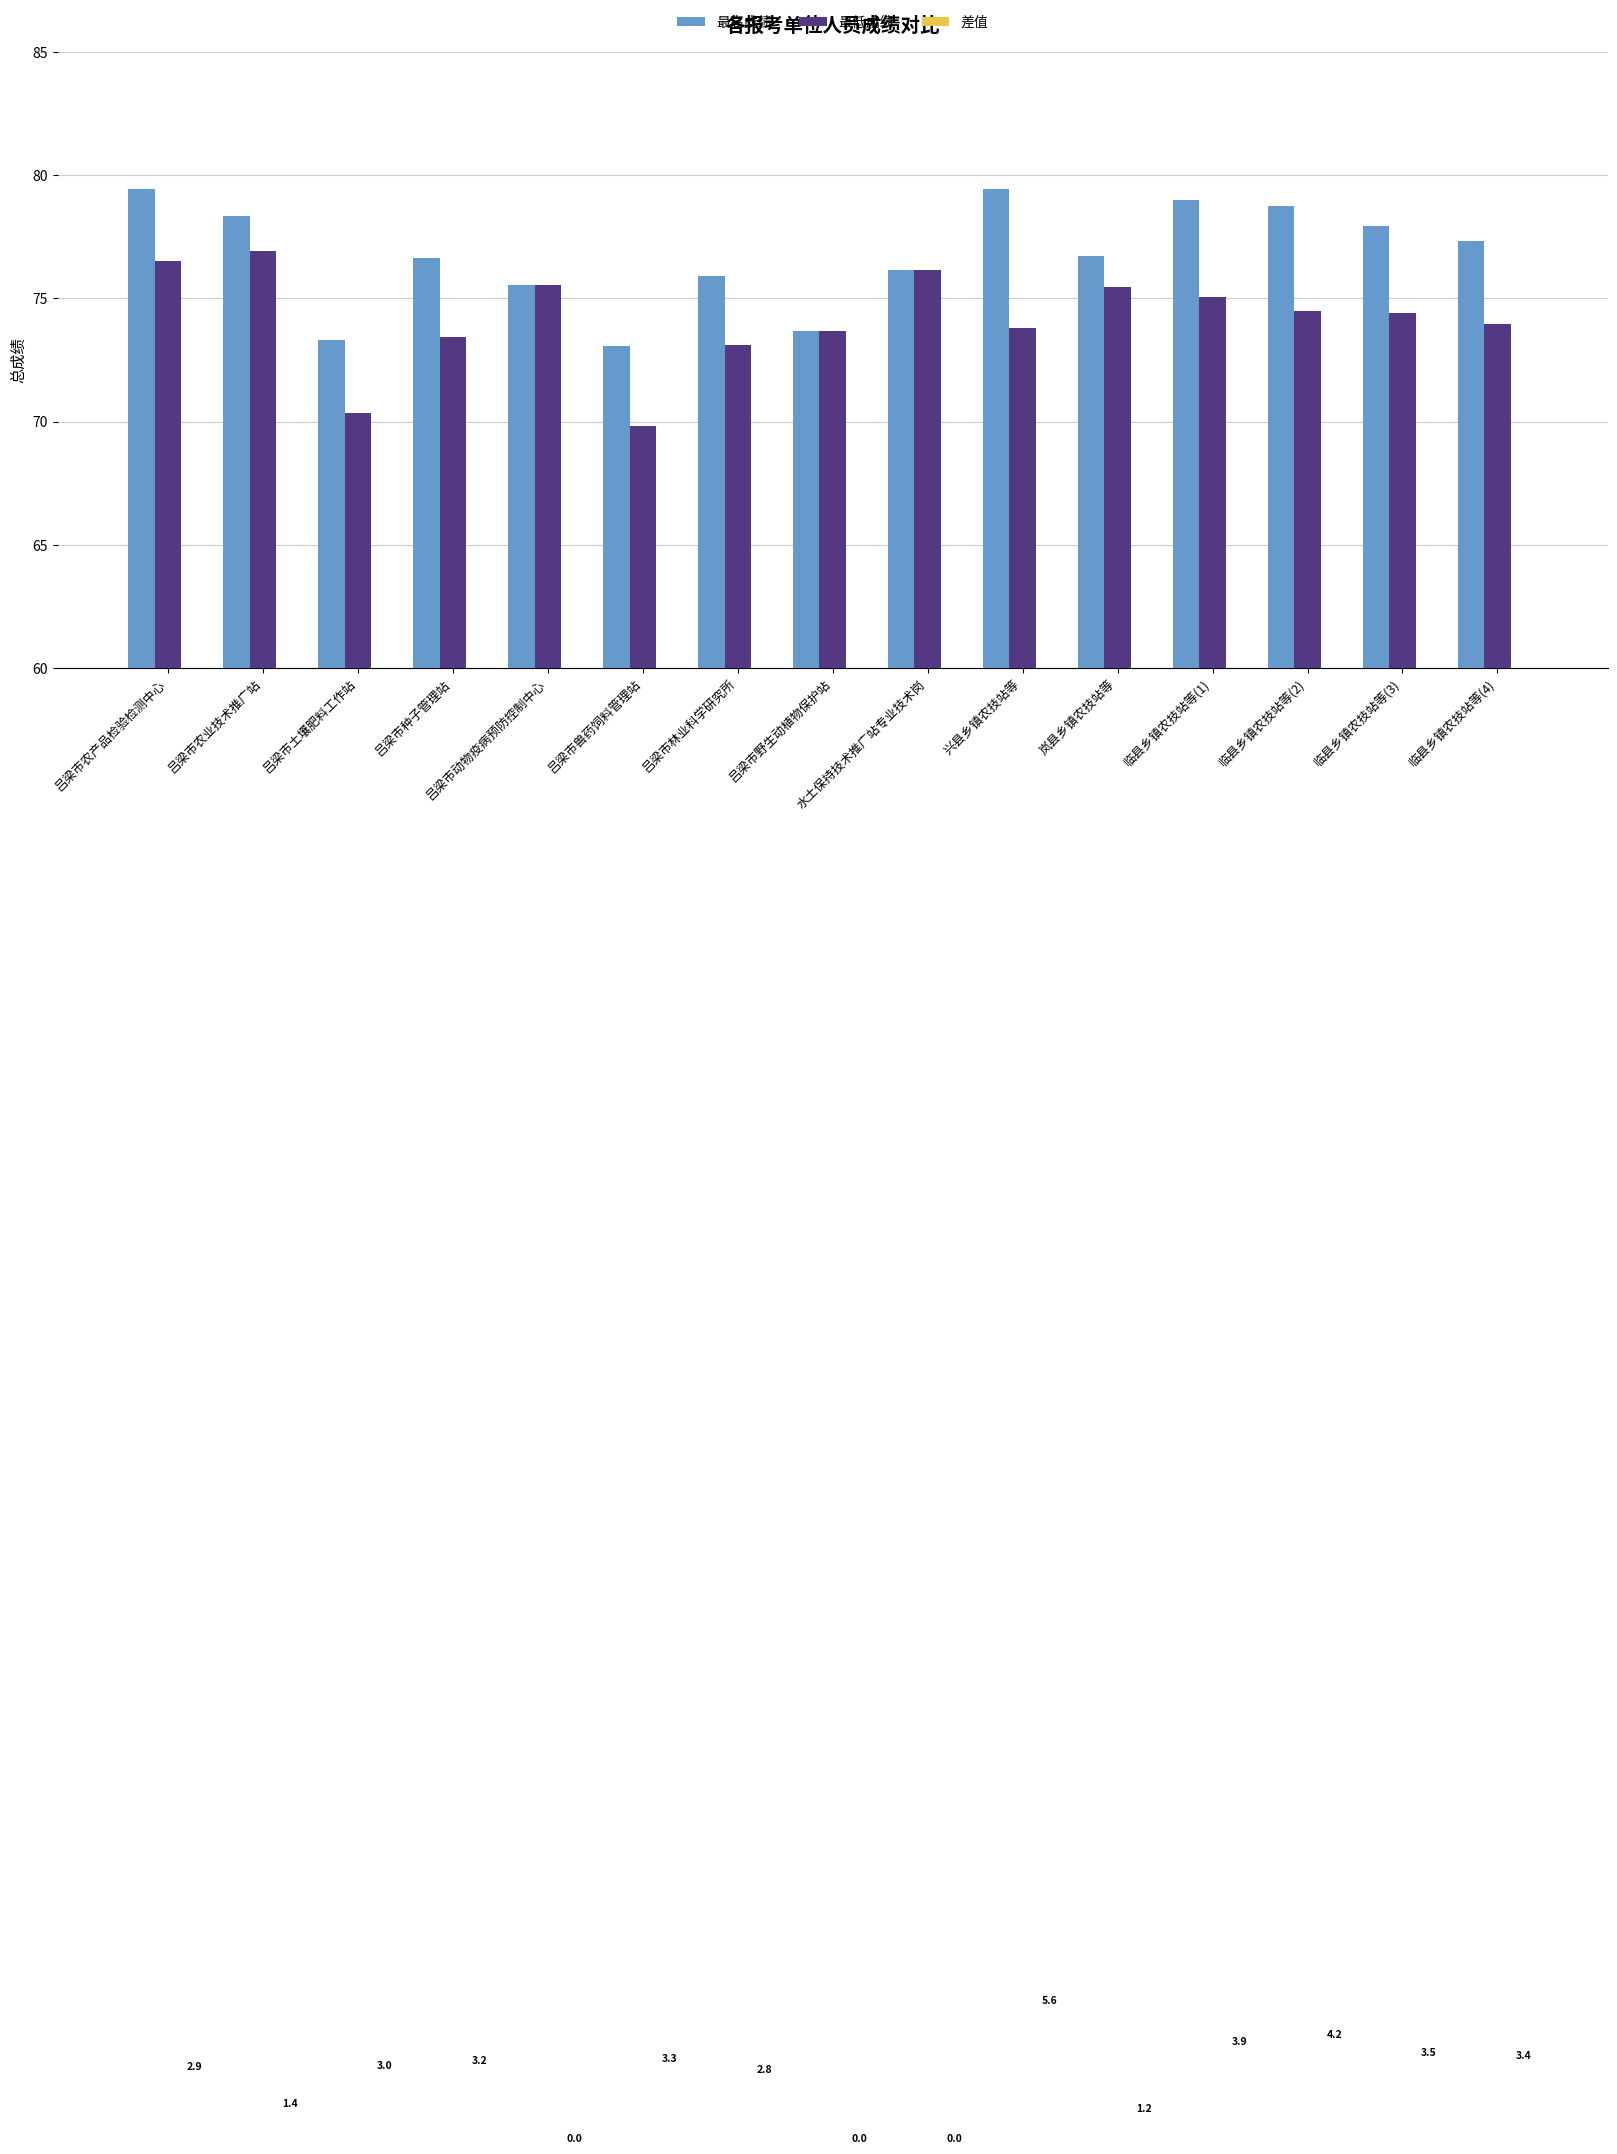

The 最高成绩 series shows 76.7 at 岚县乡镇农技站等. True or false?

True